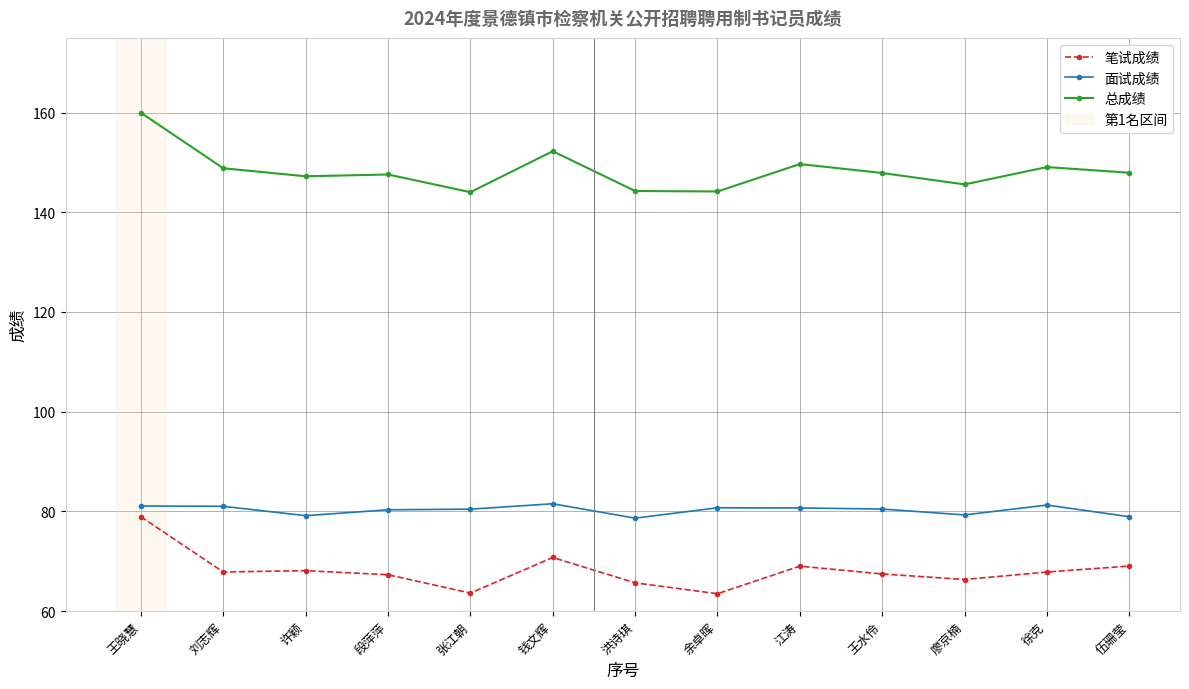

Is it true that 总成绩 equals 145.6 at 廖京楠?

True